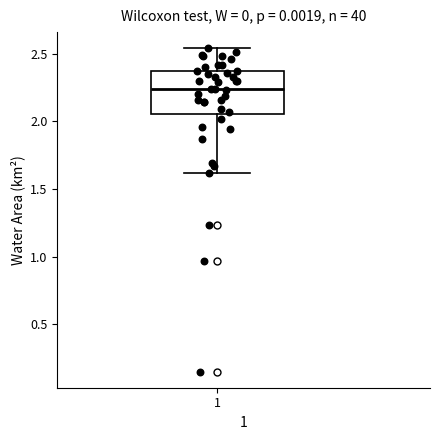

Read this box plot against the y-axis: the position of the median line, the range covered by the box, and the ends of both whiskers. The values are not printed on the chart, so give them approximately, as read against the axis.

median 2.25, box 2.05 to 2.35, whiskers 1.60 to 2.55